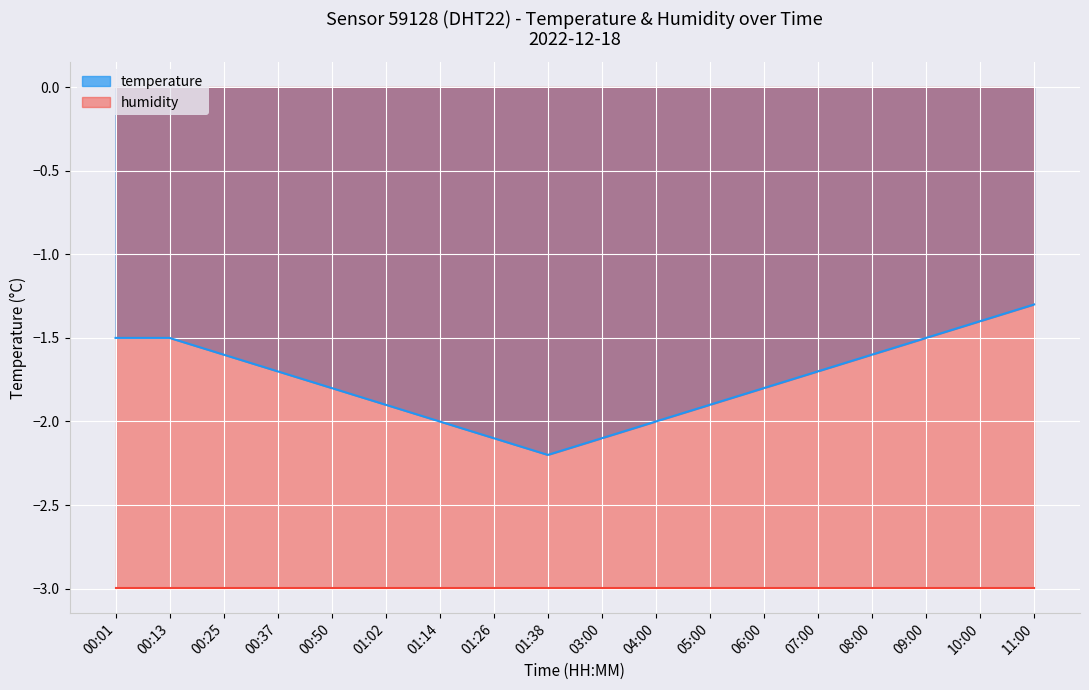

What is the label of the 7th point from the left?

01:14